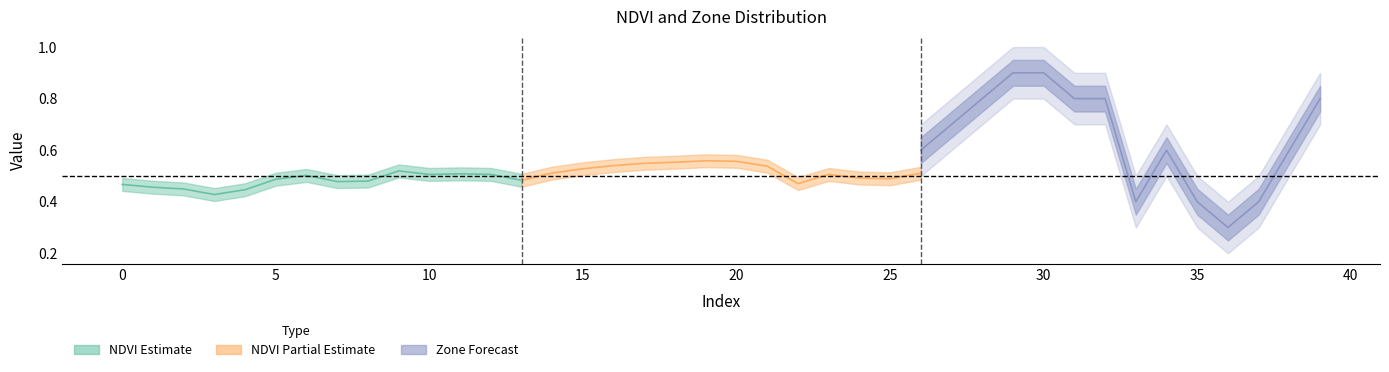

Which has a higher value, 1 or 23?

23